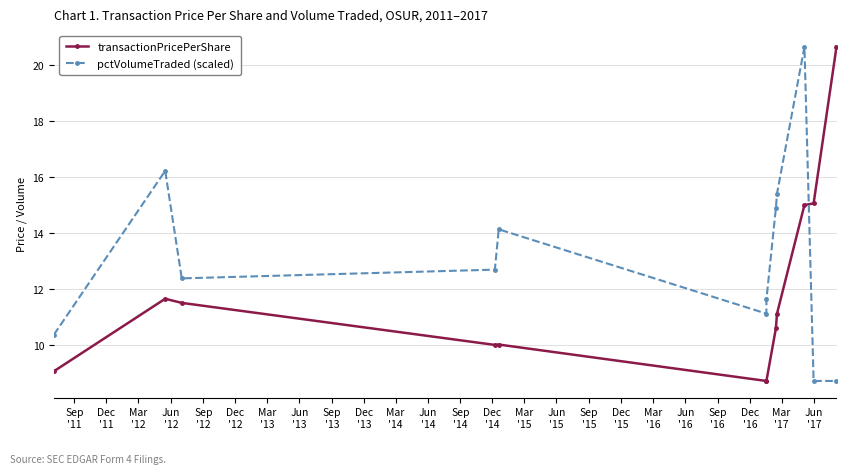

Count the number of data series in this chart.

2